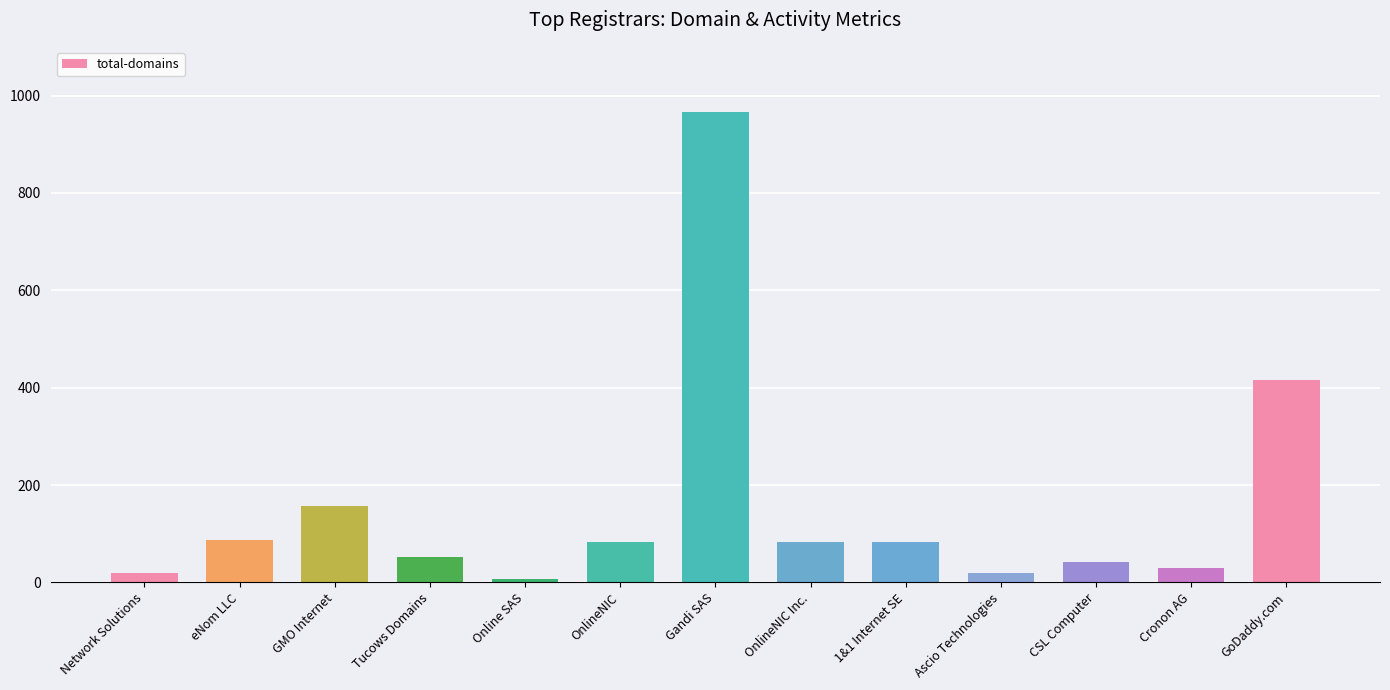

Does the chart contain any negative values?

No